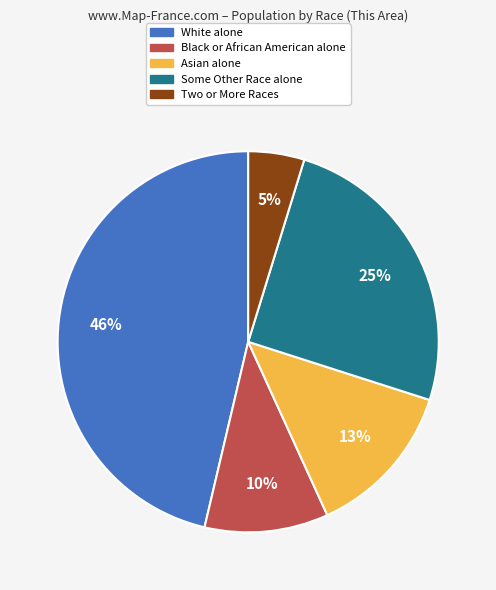

Rank the categories by value from highest to lowest.

White alone, Some Other Race alone, Asian alone, Black or African American alone, Two or More Races